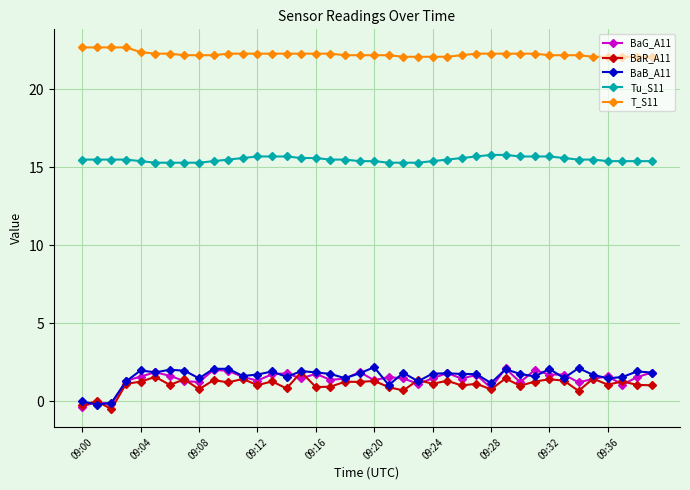

What is the value of the BaB_A11 point at the 27th from the left?

1.7